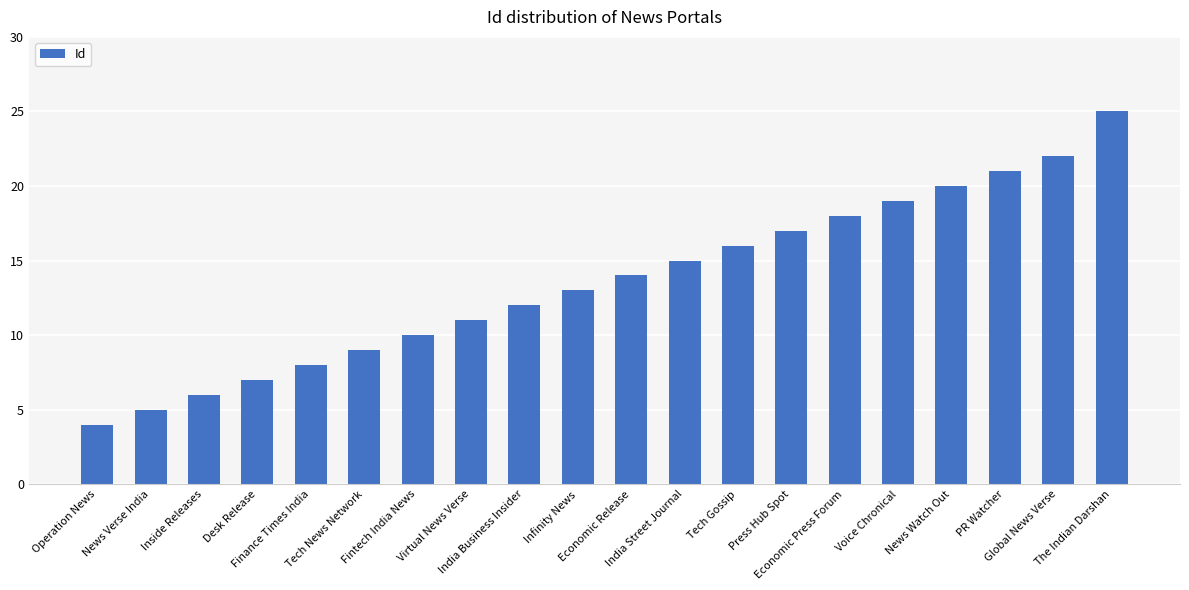

The value at Press Hub Spot is 17. True or false?

True